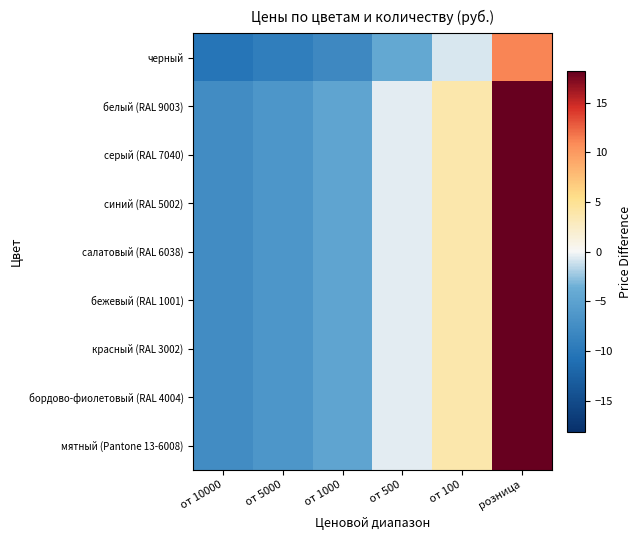

What is the greatest value displayed?

18.2